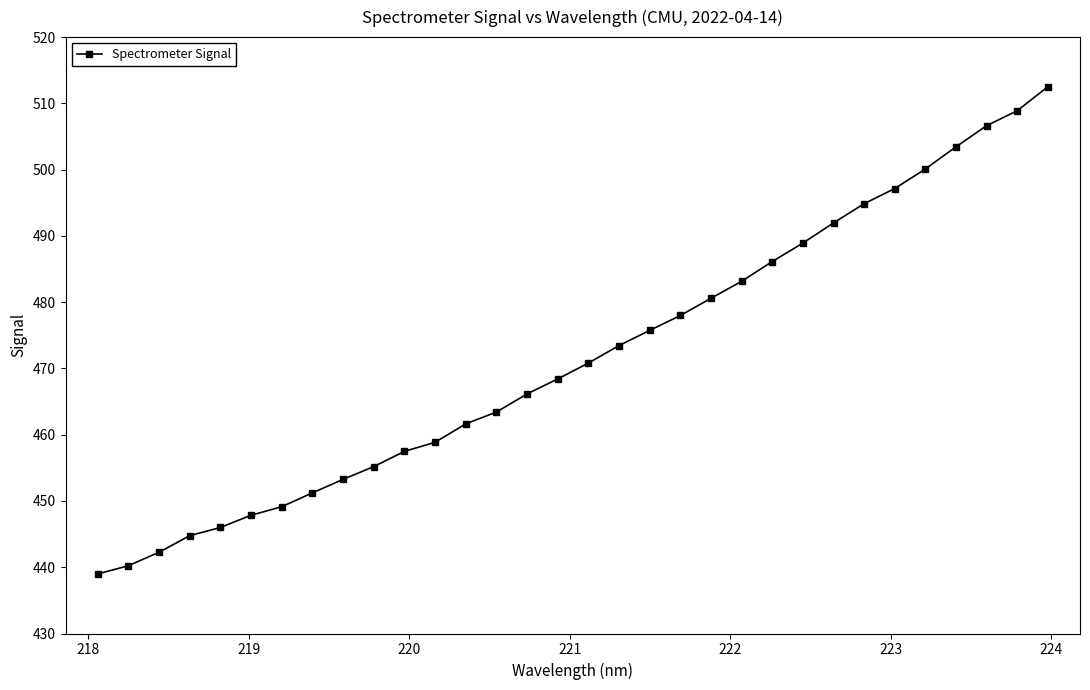

What is the value of the 12th point from the left?

458.9